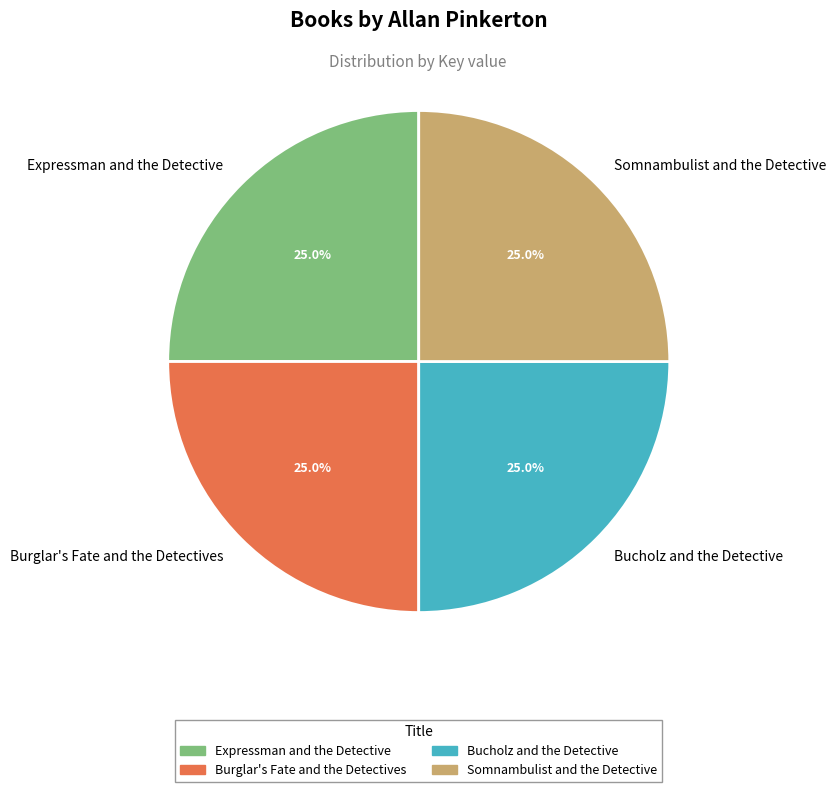

Is there a majority slice in this chart?

No